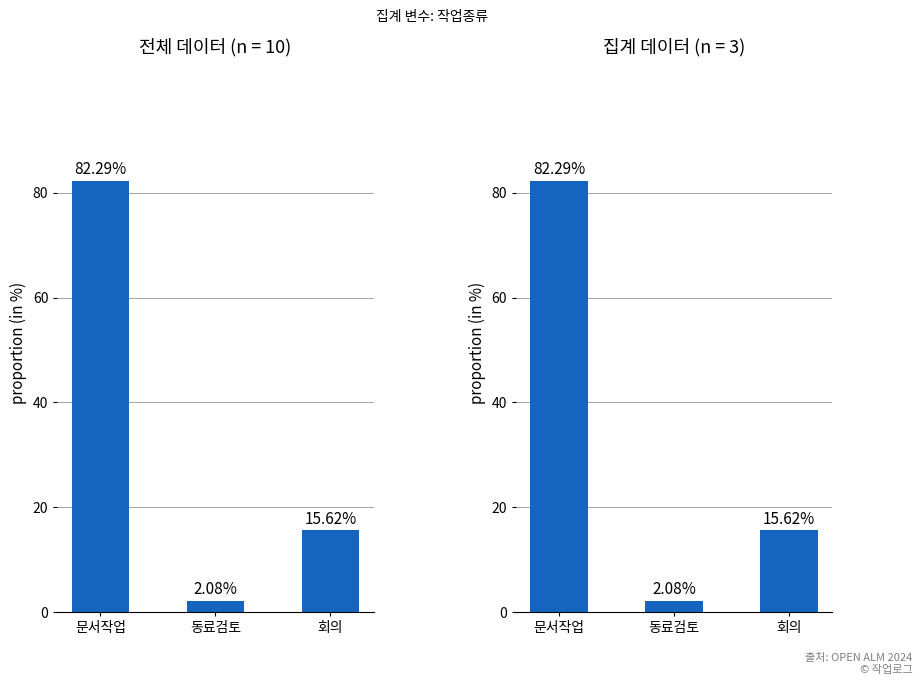

What is the label of the 3rd bar from the right?

문서작업